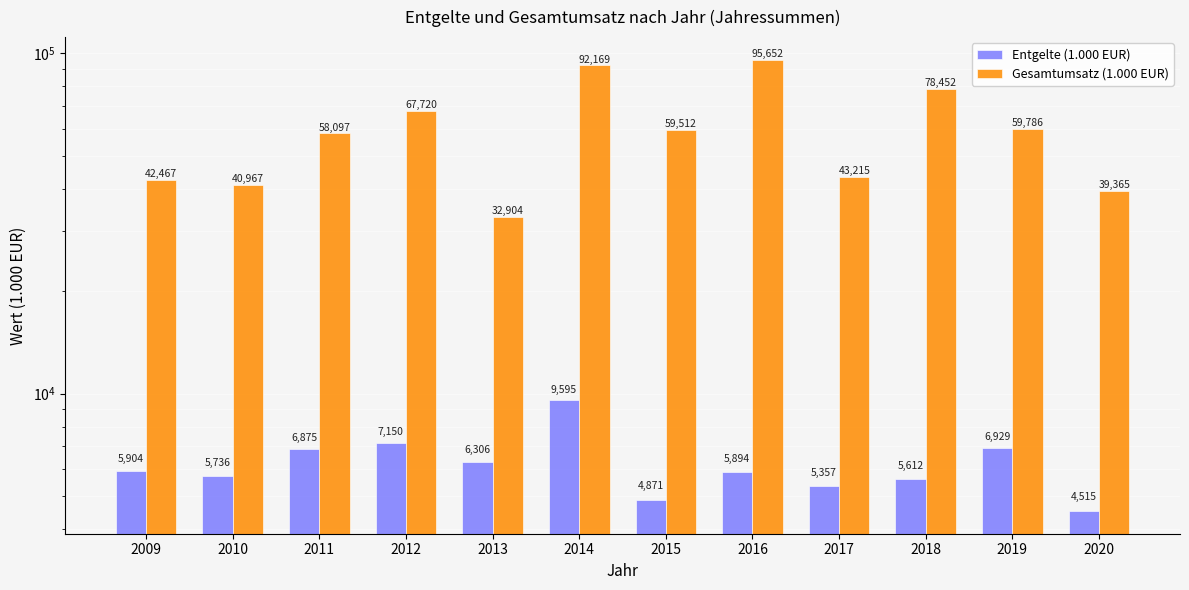

Reading right to left, what are all the values shown in this chart?

Entgelte (1.000 EUR): 4515	6929	5612	5357	5894	4871	9595	6306	7150	6875	5736	5904
Gesamtumsatz (1.000 EUR): 39365	59786	78452	43215	95652	59512	92169	32904	67720	58097	40967	42467